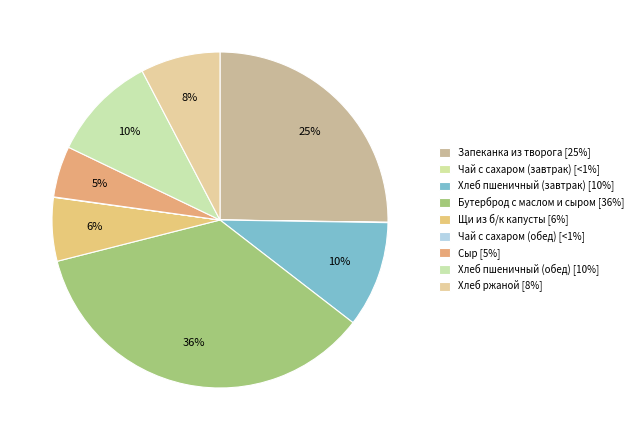

To the nearest percent, what percentage of the pie is Запеканка из творога?

25%